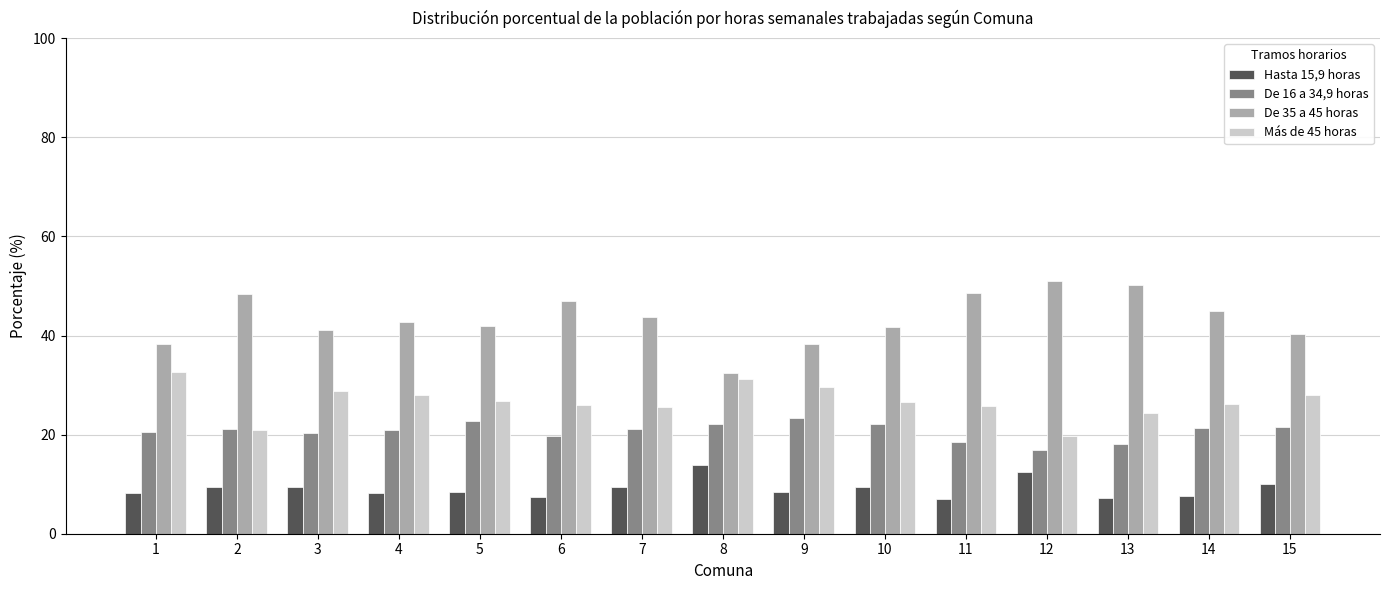

How many groups of bars are there?

15